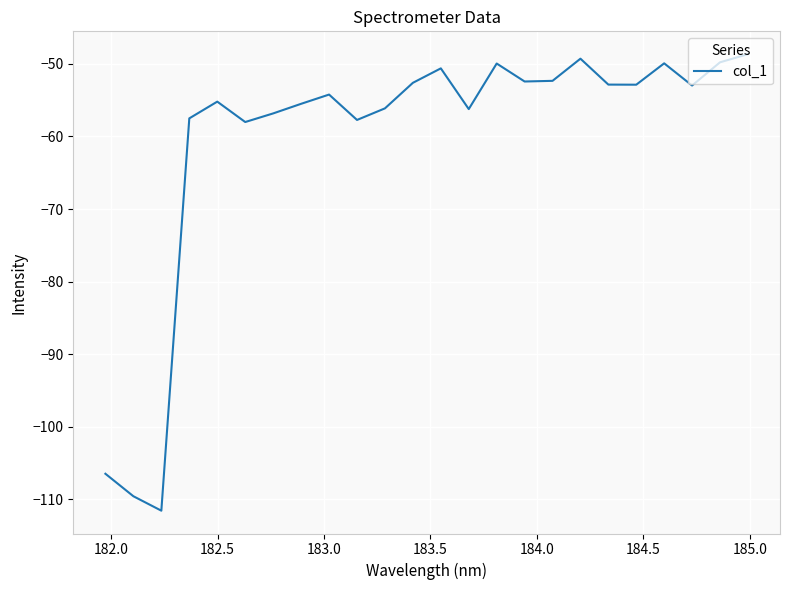

What is the minimum value shown in the chart?

-111.6